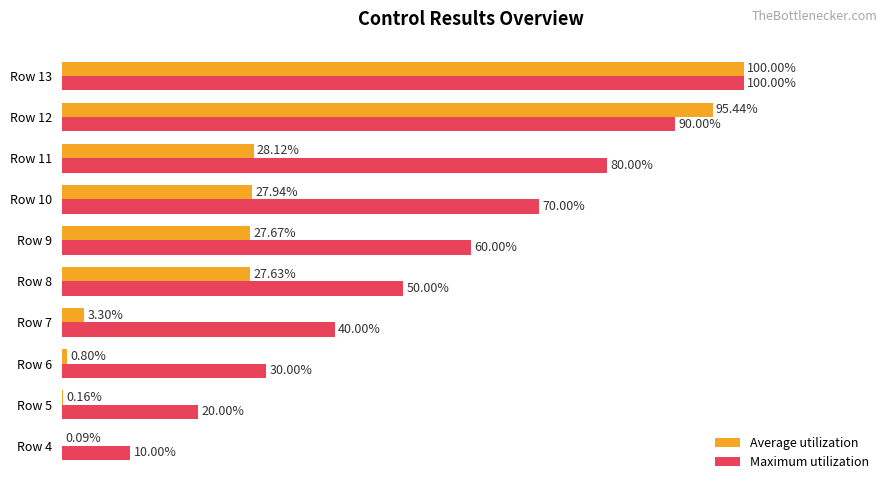

Which series has the largest total across all categories?

Maximum utilization